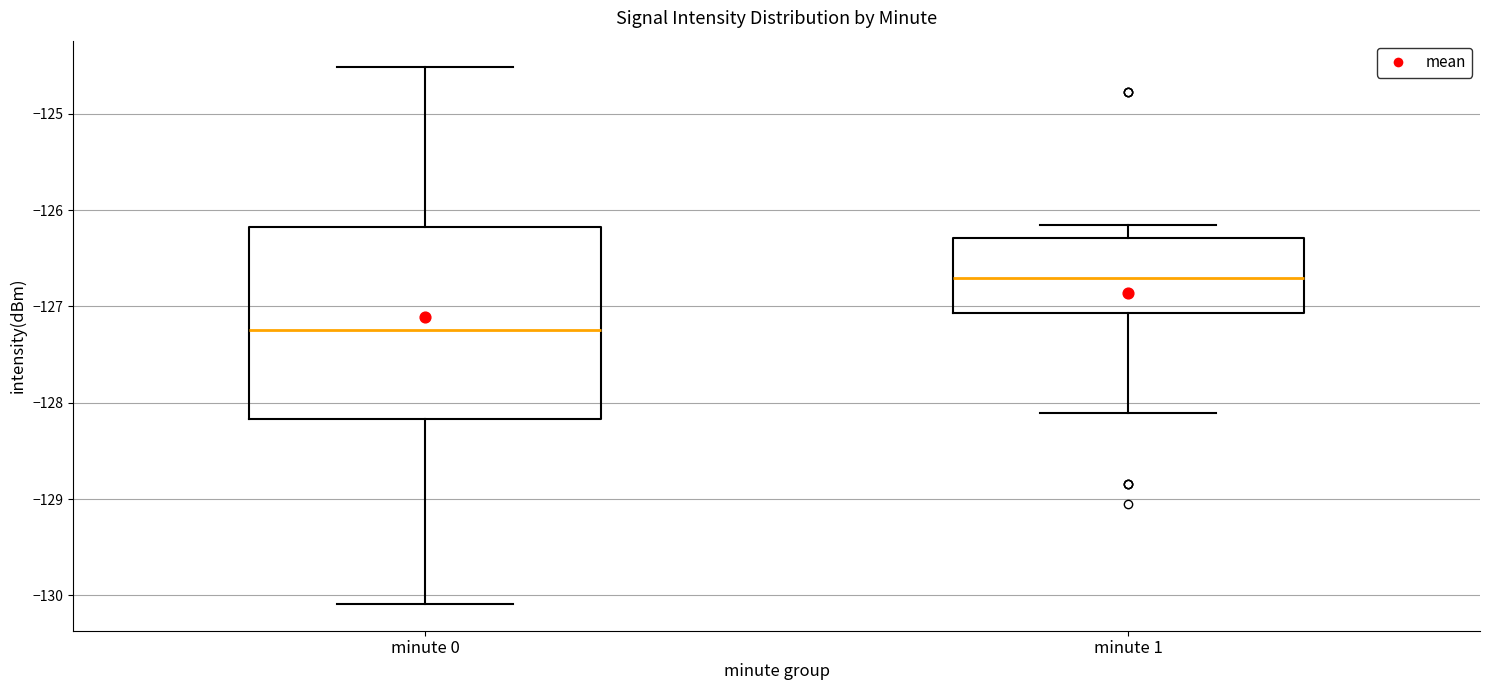

Reading left to right, transcribe this box plot: for each box, give where its median line is, the range the box spans, and where its two whiskers end, as read against the y-axis. The values are not printed on the chart, so give them approximately, as read against the axis.

minute 0: median -127.2, box -128.2 to -126.2, whiskers -130.1 to -124.5
minute 1: median -126.7, box -127.1 to -126.3, whiskers -128.1 to -126.2